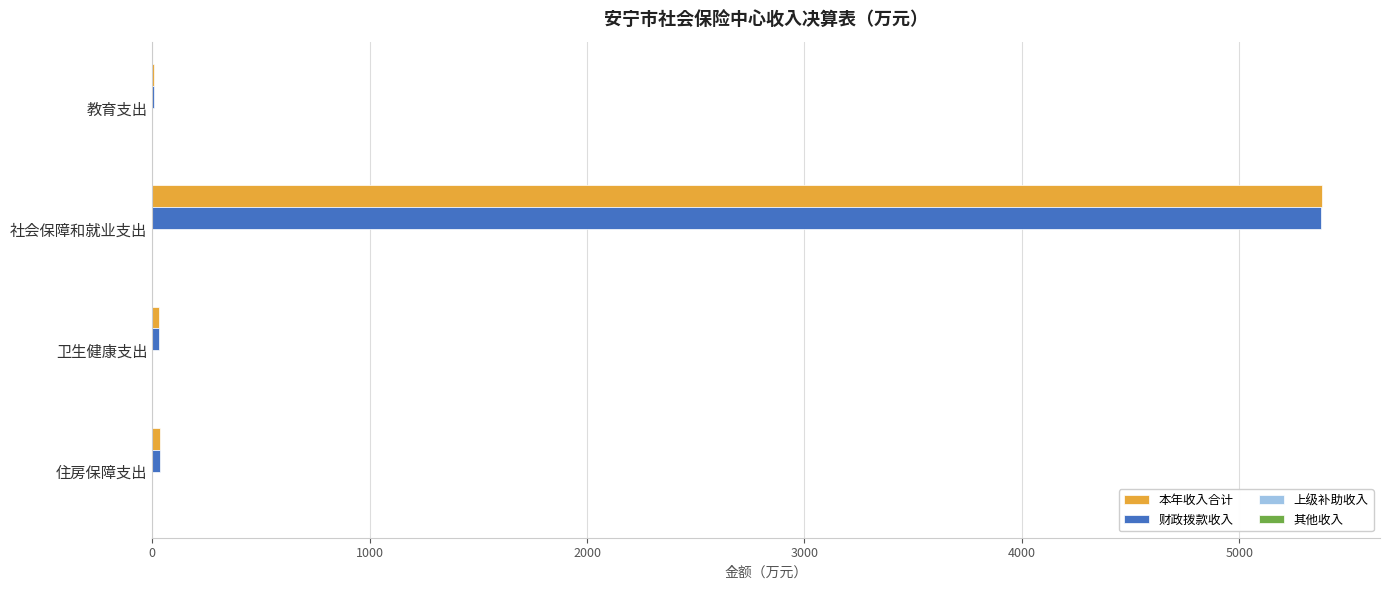

At which category is the sum across all series the highest?

社会保障和就业支出